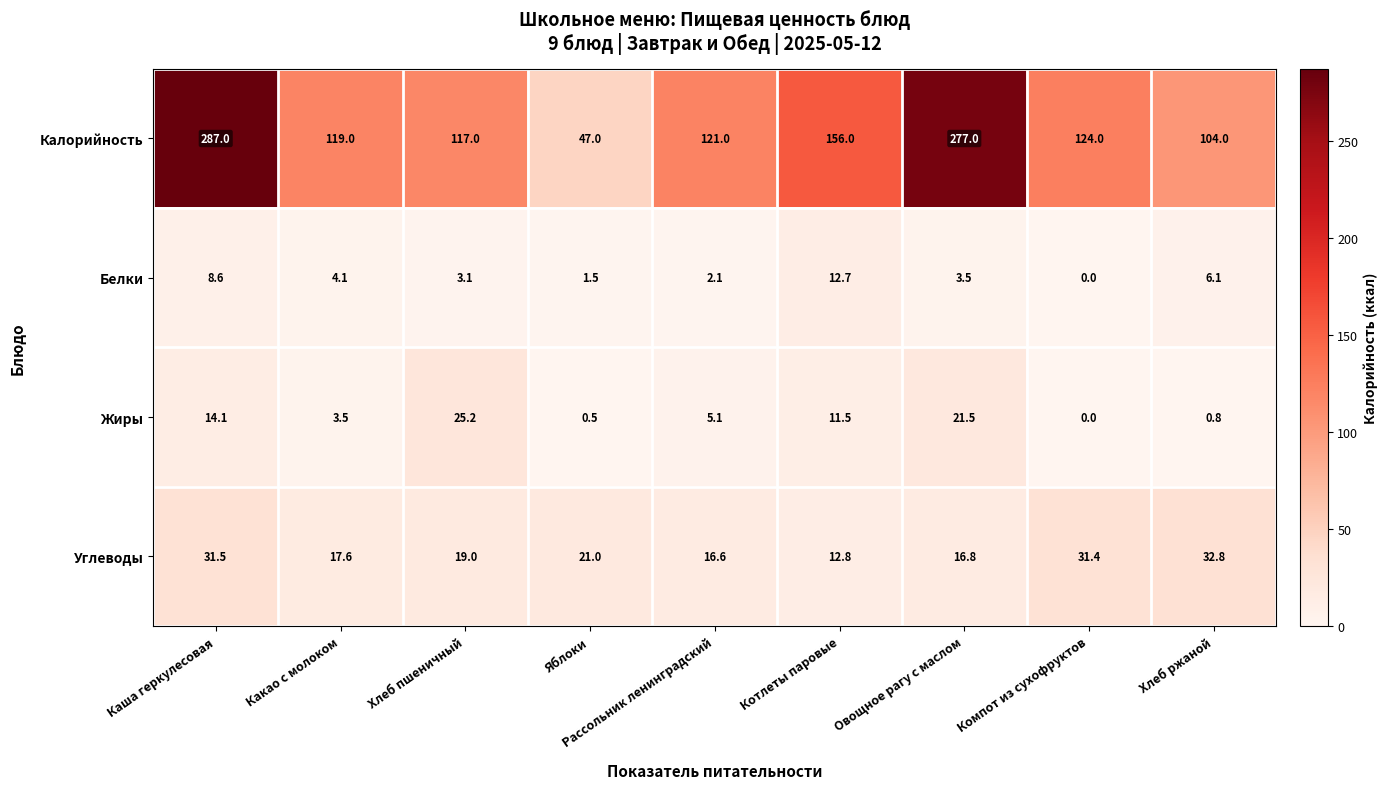

At which label does Углеводы reach its peak?

Хлеб ржаной